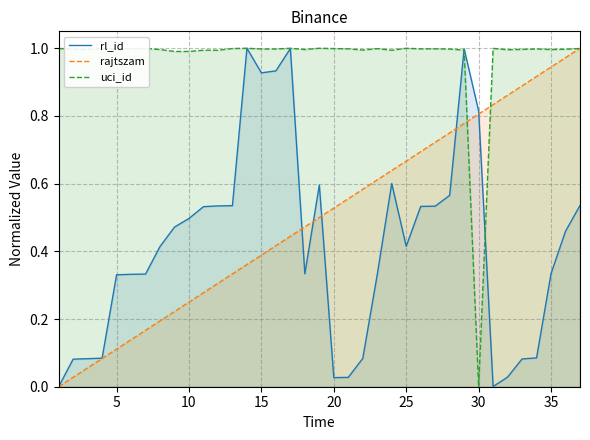

Which series has the largest total across all categories?

uci_id